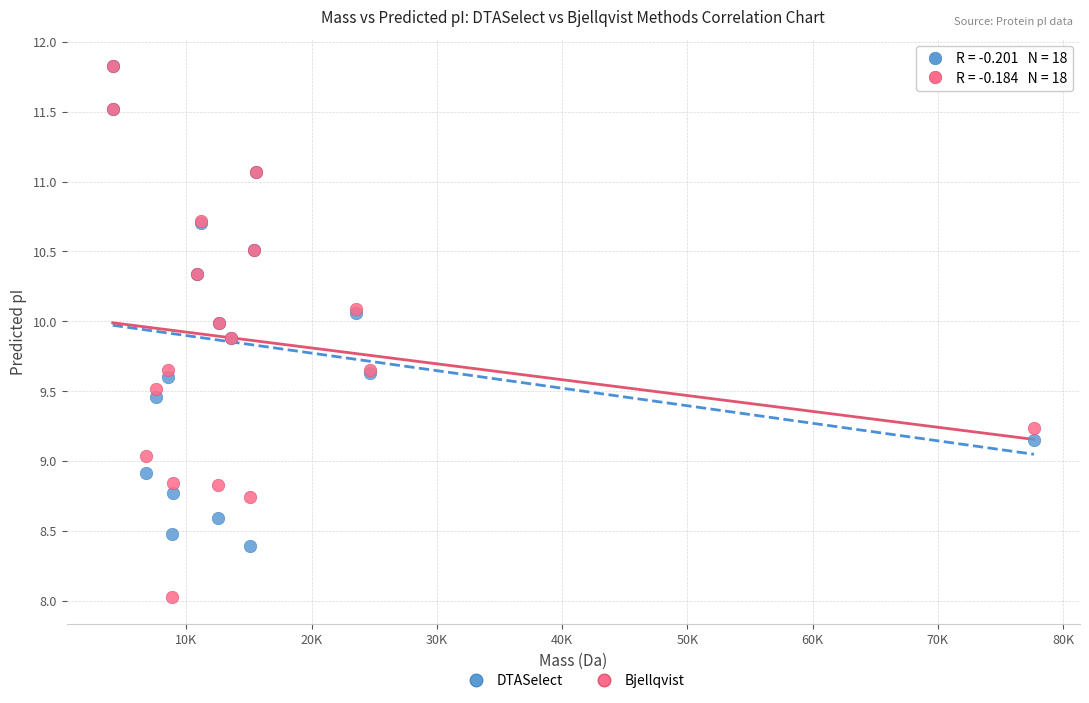

What are all the series names shown in the legend?

DTASelect, Bjellqvist